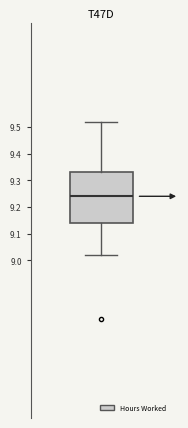

Transcribe this box plot: give where the median line is, the range the box spans, and where the two whiskers end, as read against the y-axis. The values are not printed on the chart, so give them approximately, as read against the axis.

median 9.24, box 9.14 to 9.33, whiskers 9.02 to 9.52